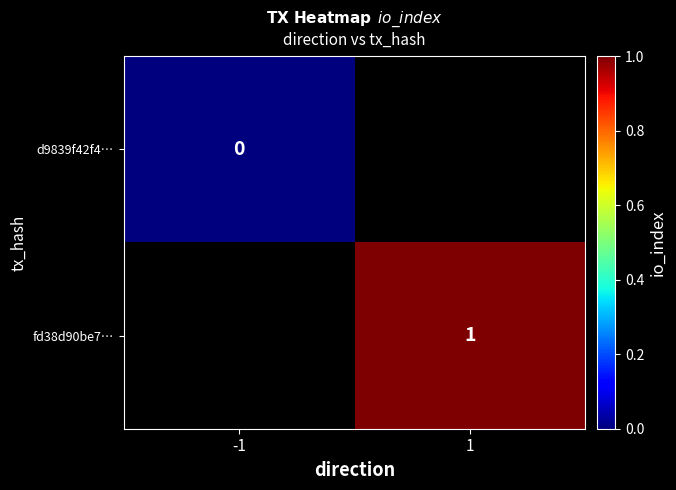

Is it true that fd38d90be7… equals 1.0 at 1?

True